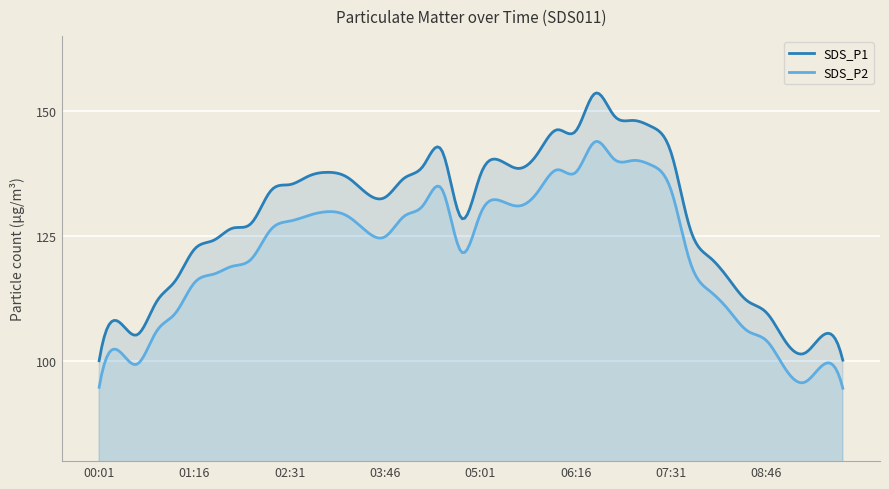

What is the label of the 3rd point from the left?

00:31